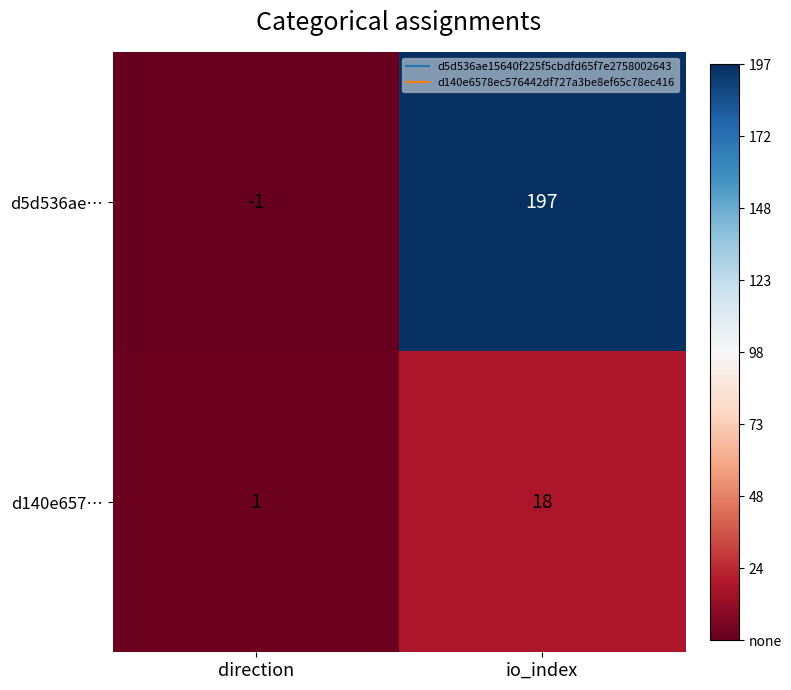

What is the smallest value displayed?

-1